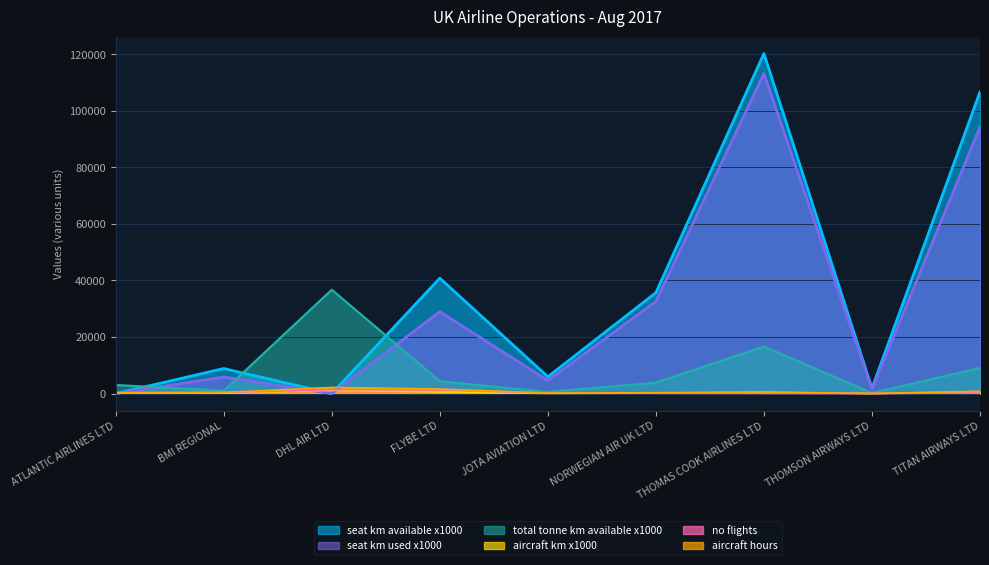

Does the chart have visible grid lines?

Yes